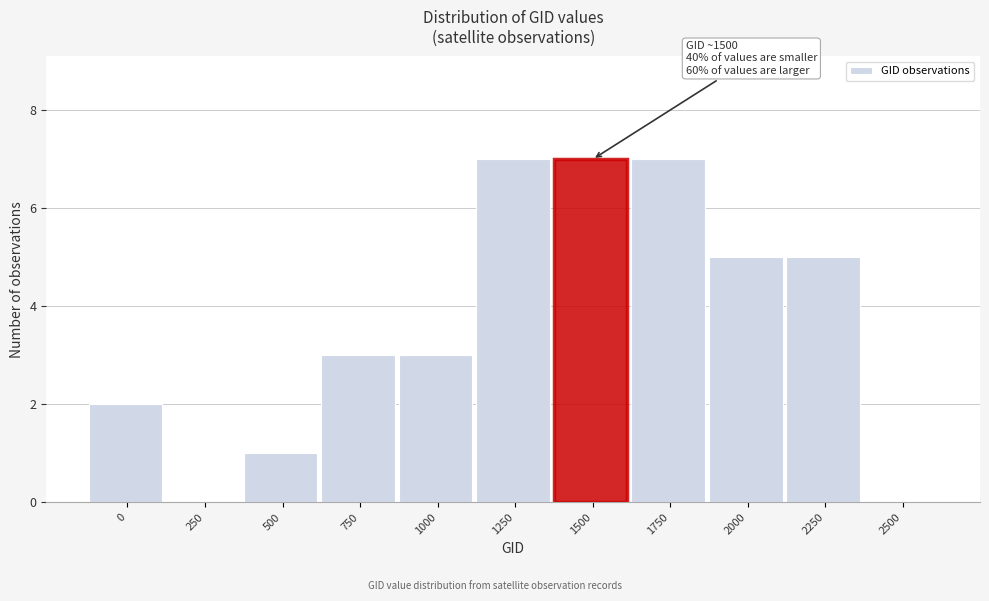

Reading left to right, extract all data points from this chart.

0=2	250=0	500=1	750=3	1000=3	1250=7	1500=7	1750=7	2000=5	2250=5	2500=0